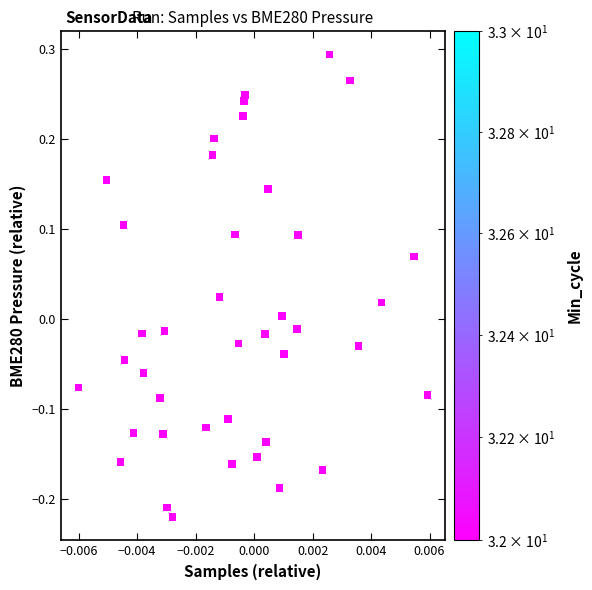

What is the range of Y values (max minus min)?

0.5